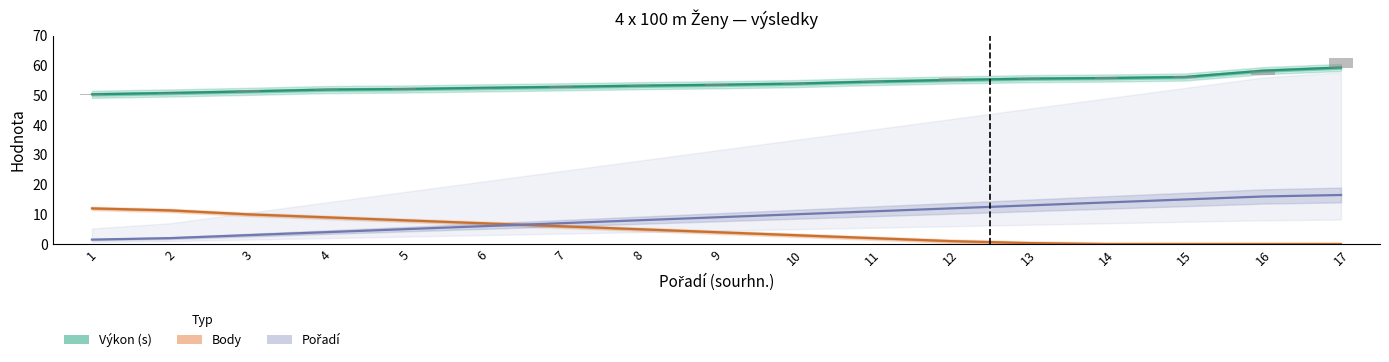

Reading left to right, list all the values displayed in this chart.

Výkon (s): 50.4	50.8	51.4	51.9	52.1	52.5	52.9	53.3	53.6	53.9	54.6	55.2	55.6	55.8	56.2	58.3	59.4
Body: 12.0	11.3	10.0	9.0	8.0	7.0	6.0	5.0	4.0	3.0	2.0	1.0	0.3	0.0	0.0	0.0	0.0
Pořadí: 1.5	2.0	3.0	4.0	5.0	6.0	7.0	8.0	9.0	10.0	11.0	12.0	13.0	14.0	15.0	16.0	16.5